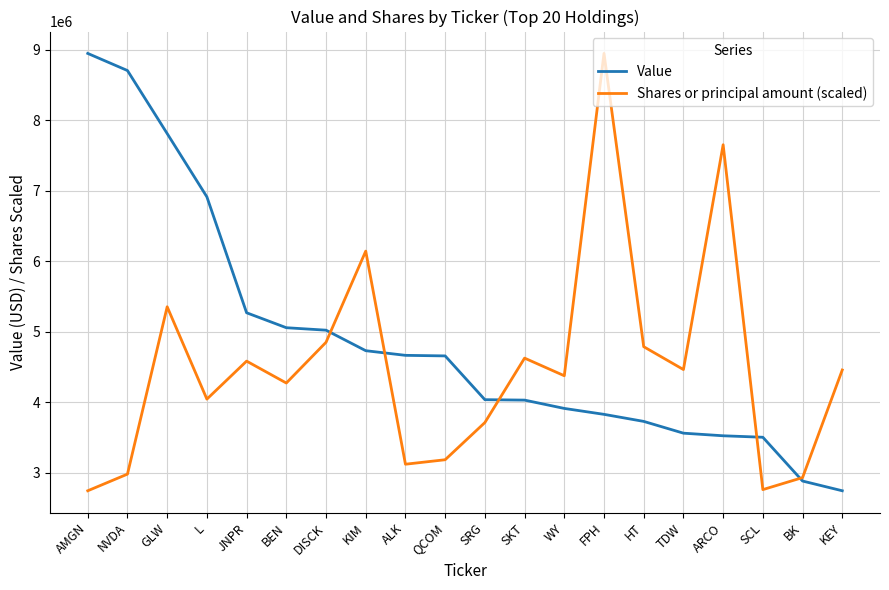

At NVDA, list the series in order from largest to smallest.

Value, Shares or principal amount (scaled)